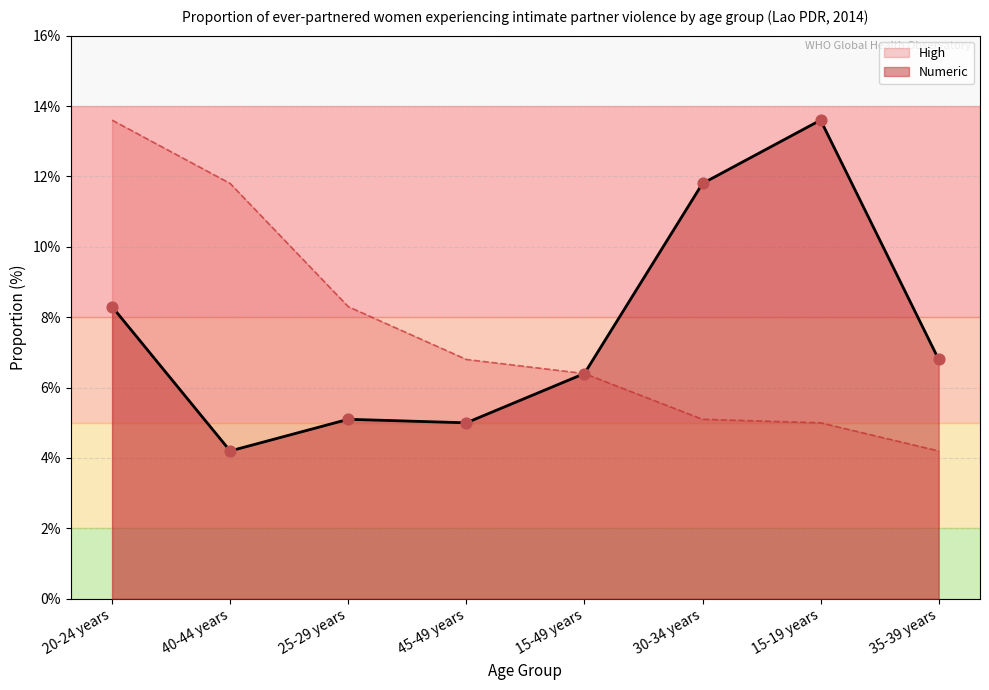

What are all the series names shown in the legend?

High, Numeric